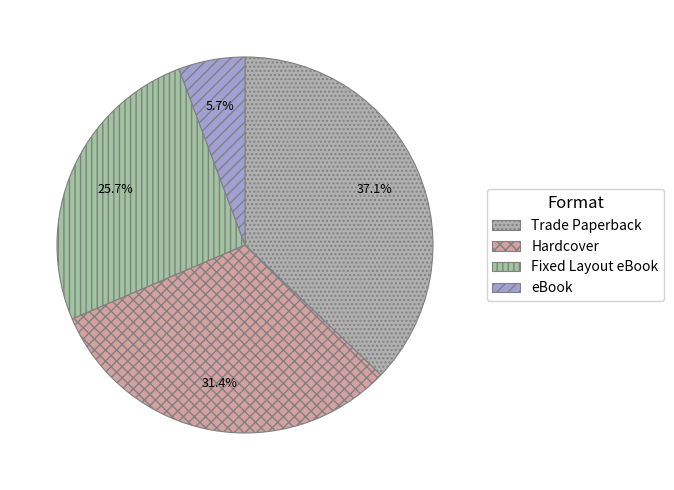

Rank the categories by value from highest to lowest.

Trade Paperback, Hardcover, Fixed Layout eBook, eBook